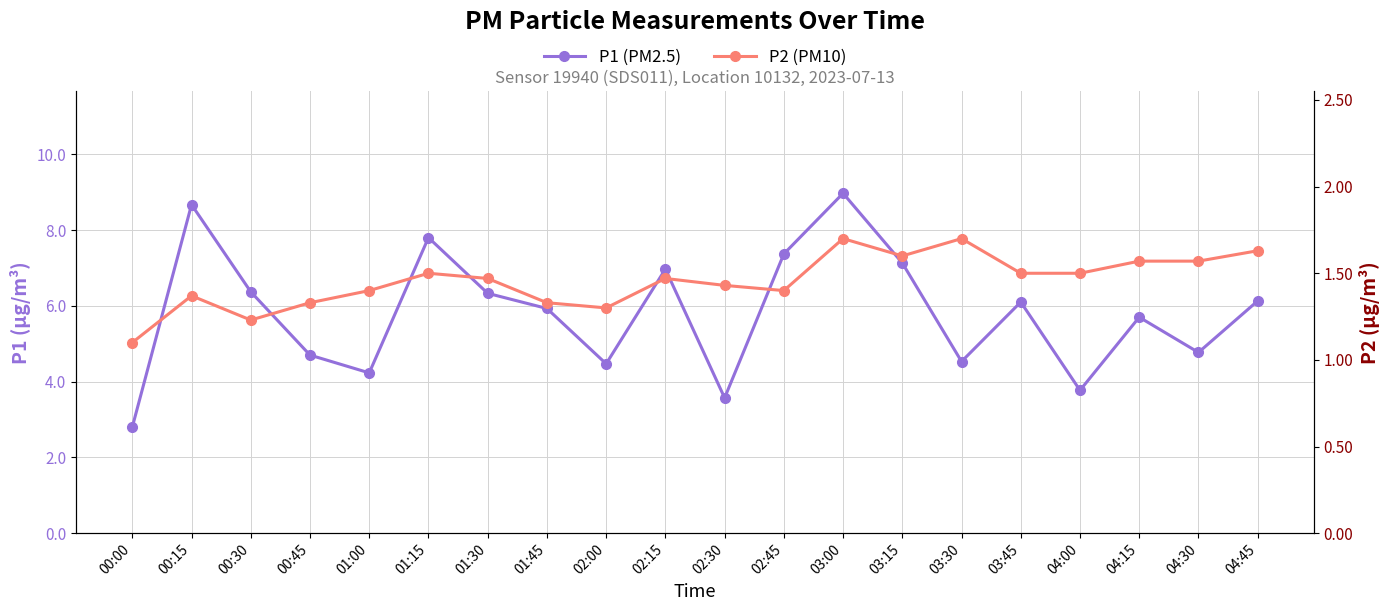

What is the label of the 19th point from the left?

04:30